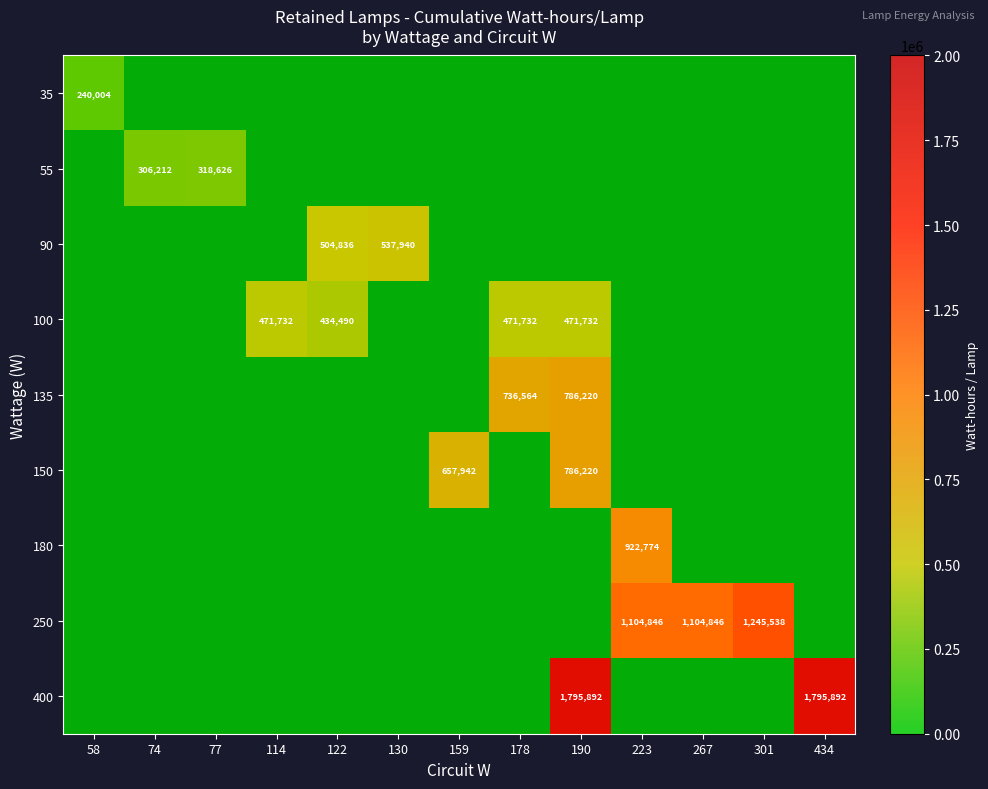

At which label is 90 closest to 268970?

122